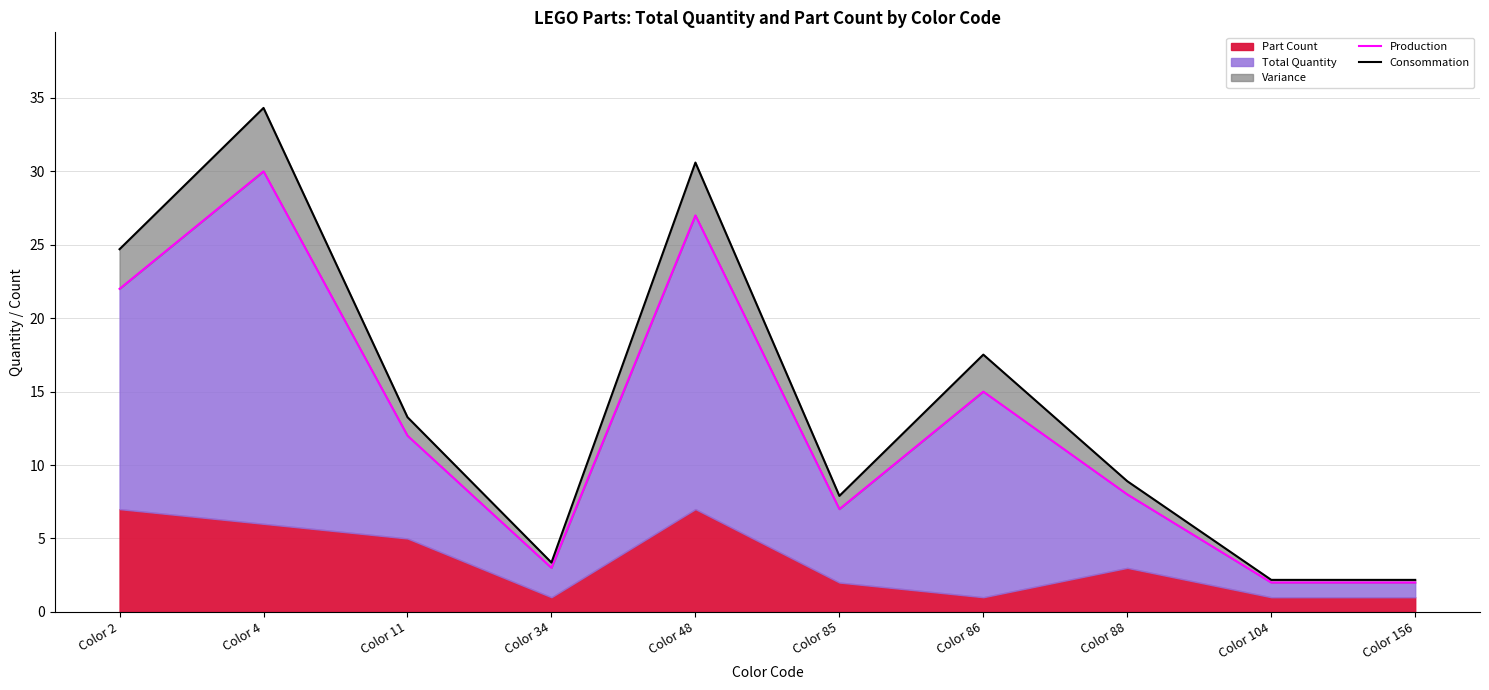

The Production series shows 7.0 at Color 11. True or false?

False